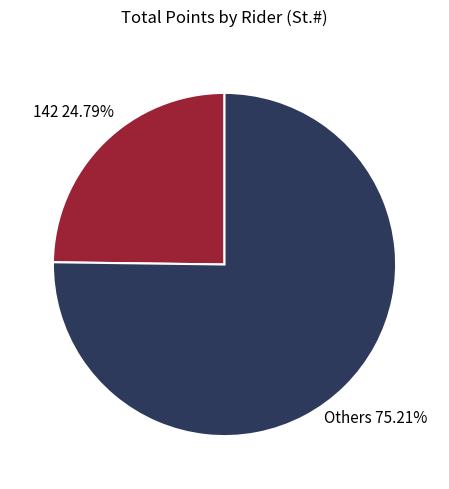

Which slice is the smallest?

142